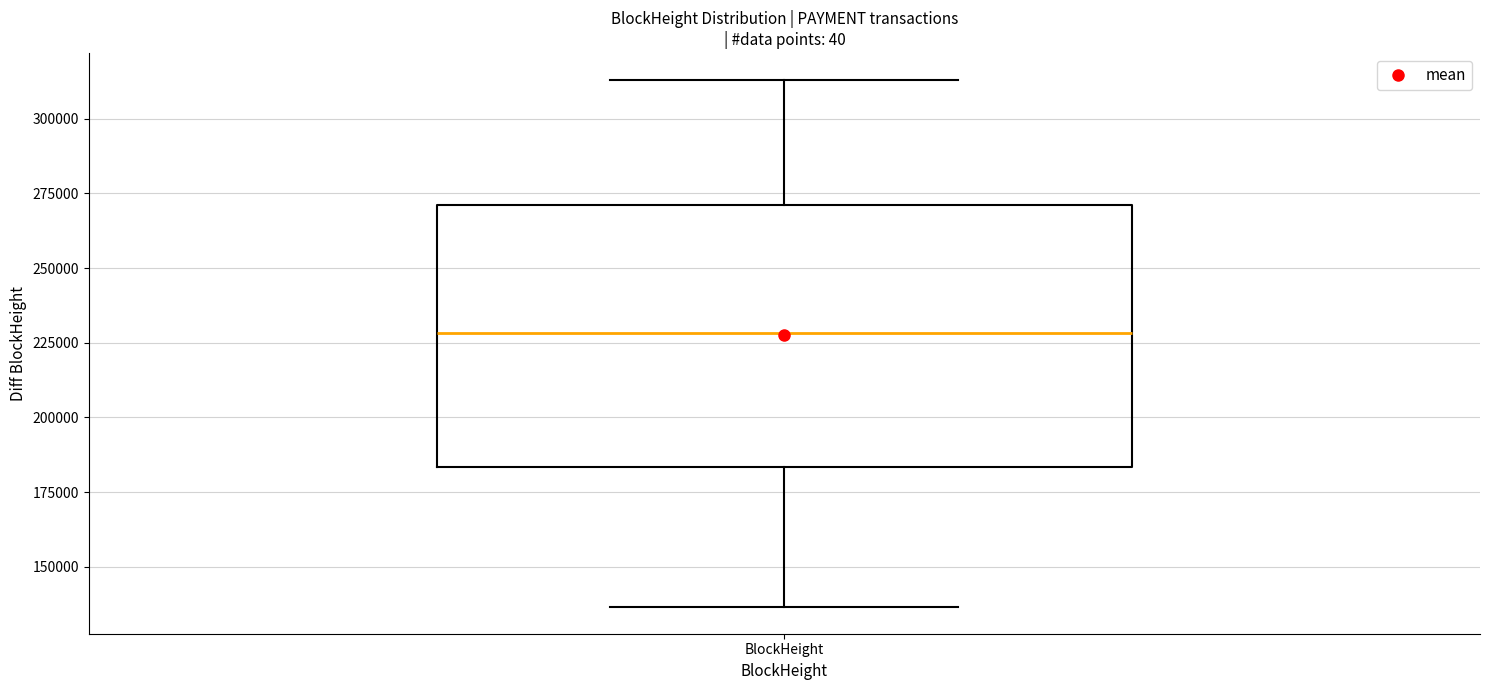

Transcribe this box plot: give where the median line is, the range the box spans, and where the two whiskers end, as read against the y-axis. The values are not printed on the chart, so give them approximately, as read against the axis.

median 230000, box 185000 to 270000, whiskers 135000 to 315000